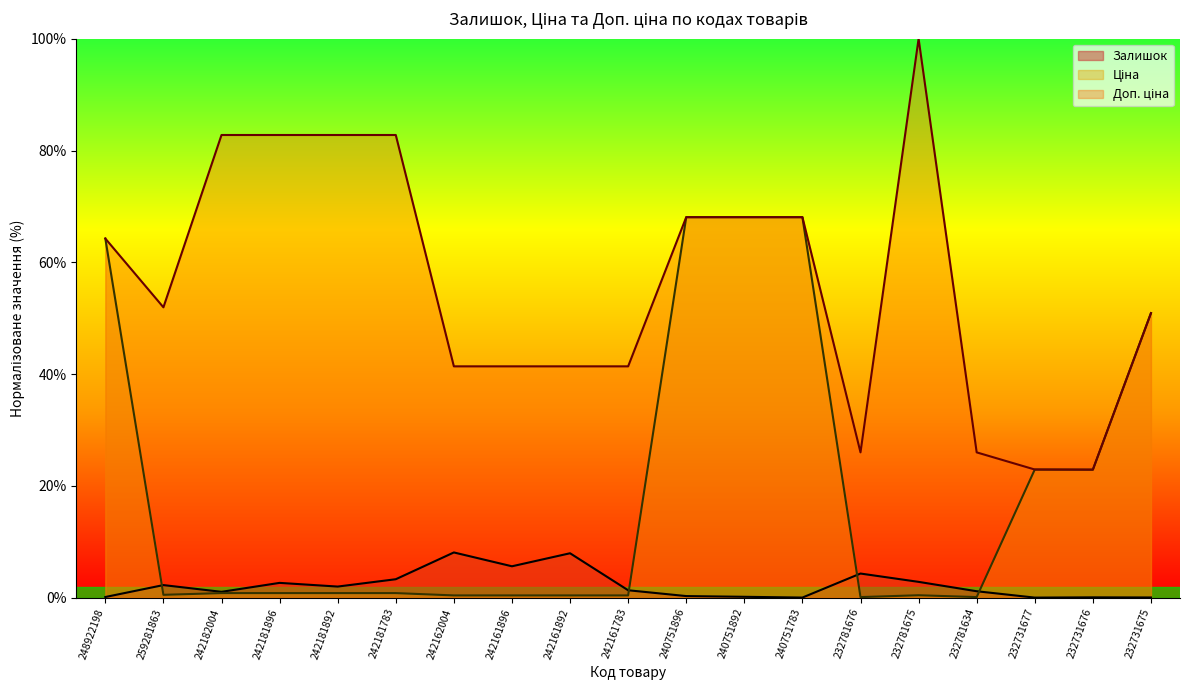

Which has a higher value, 232781675 or 242162004?

242162004